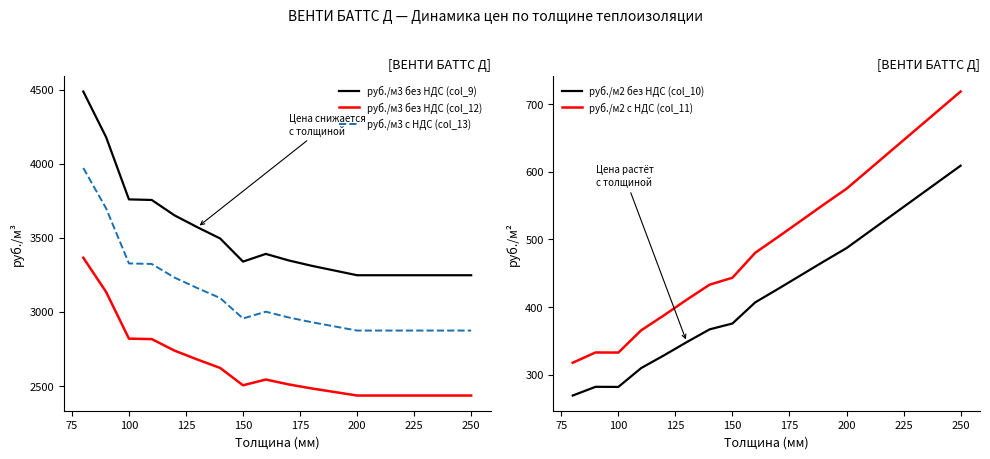

True or false: руб./м3 без НДС (col_12) has a value of 698.1 at 250.

False